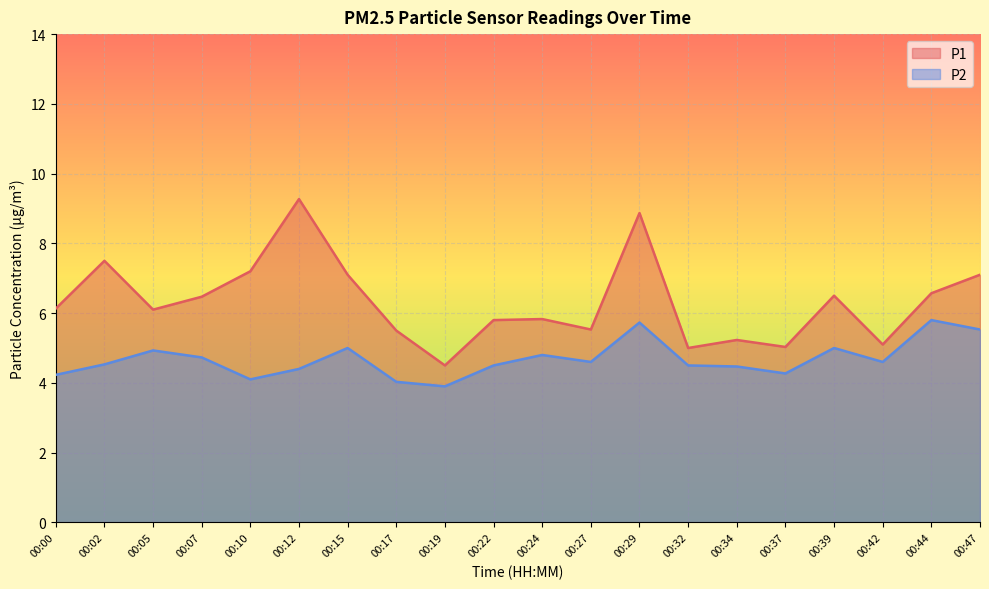

What are all the series names shown in the legend?

P1, P2